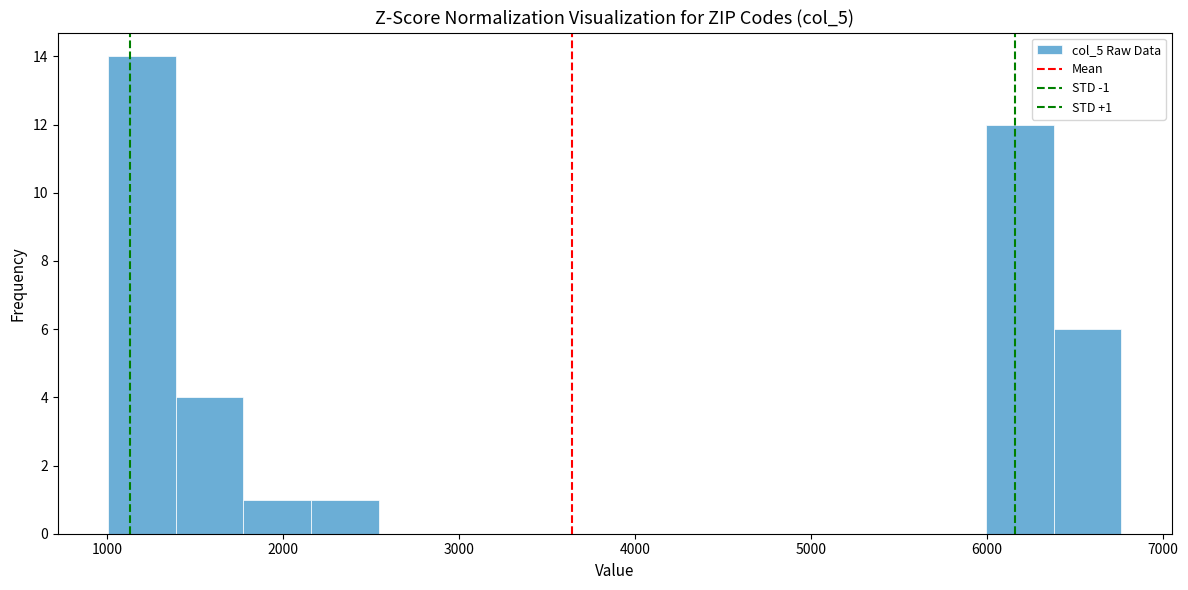

Read against the x-axis, roughly where is the centre of the tallest bar?

1200